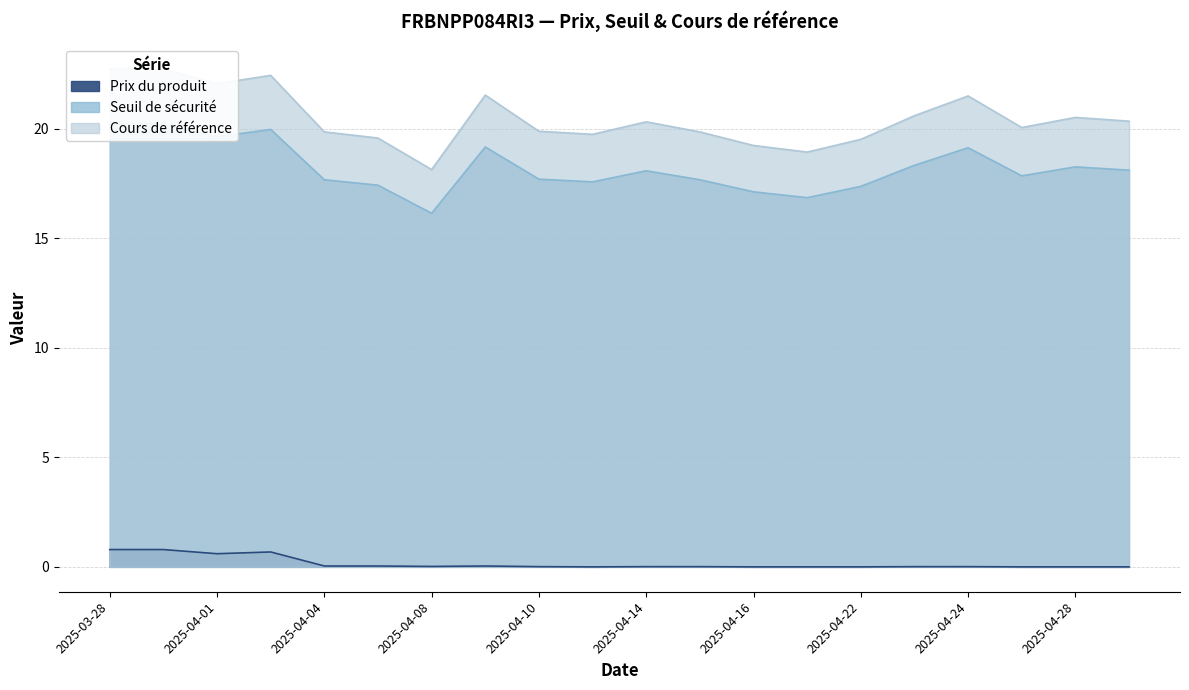

True or false: Prix du produit and Seuil de sécurité cross at least once.

False